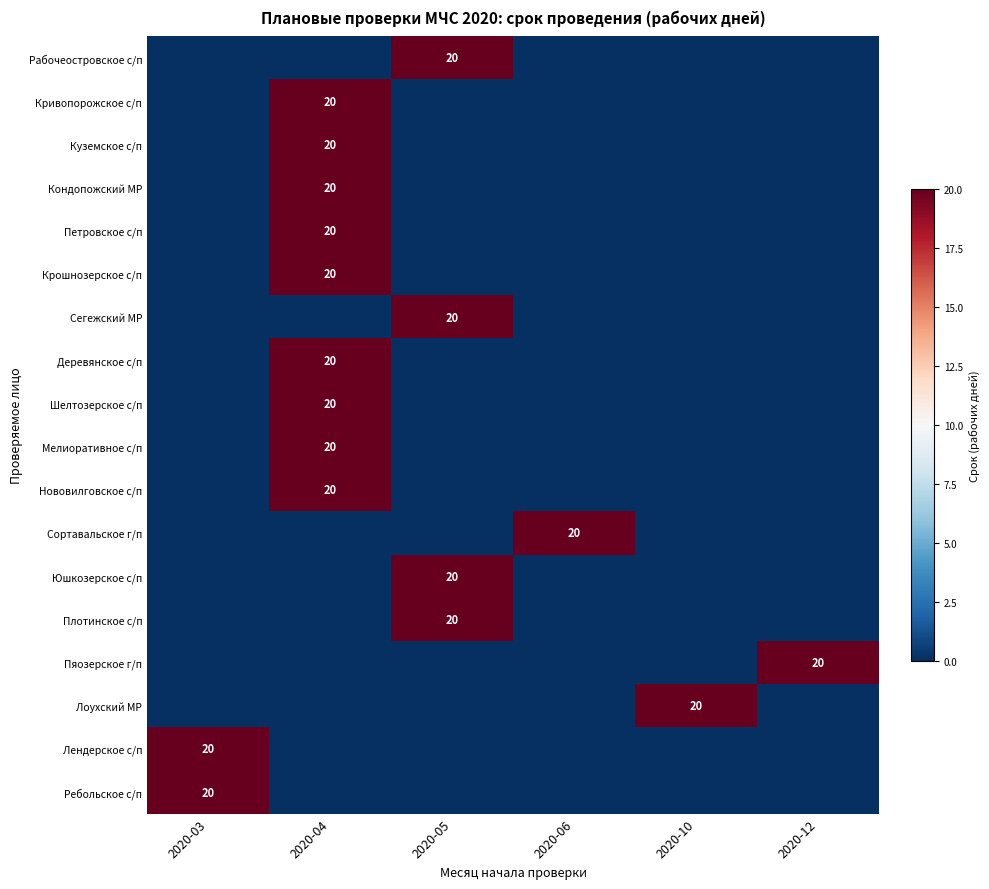

How many series are shown in this chart?

18